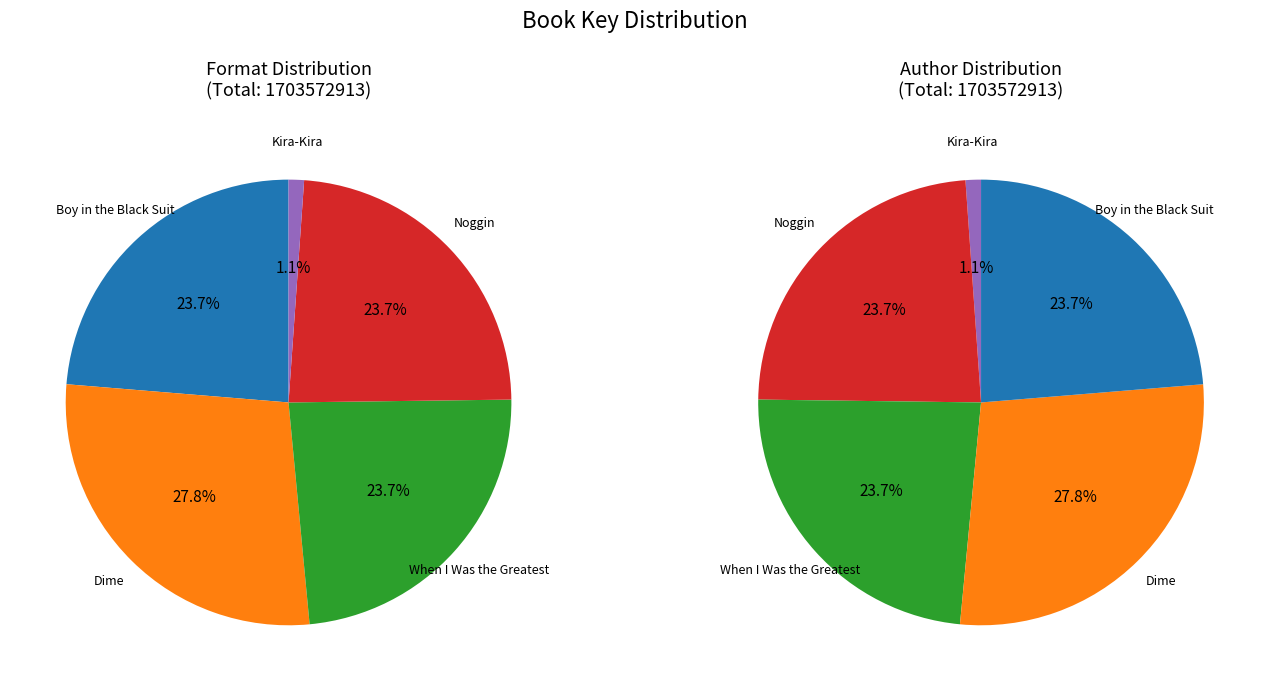

What is the change in value from Dime to When I Was the Greatest?

-70118226